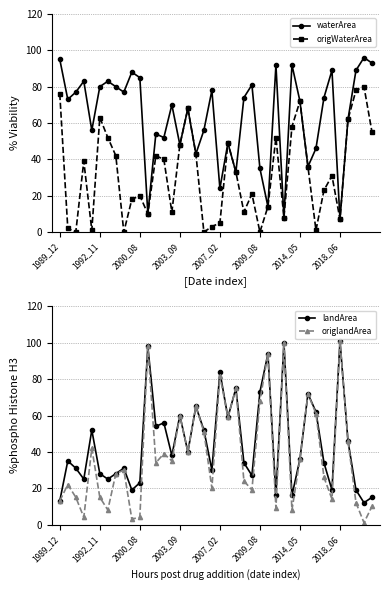

What is the highest value of the waterArea series?

96.0